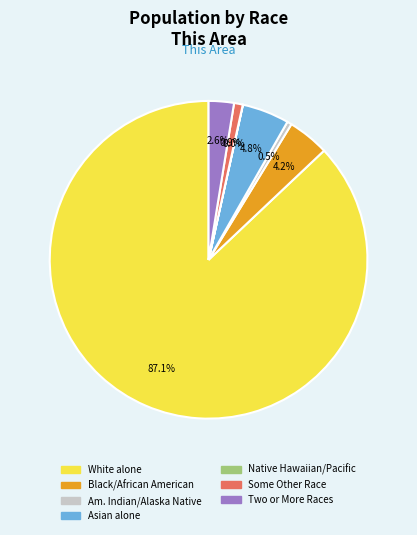

Does any single category account for the majority?

Yes